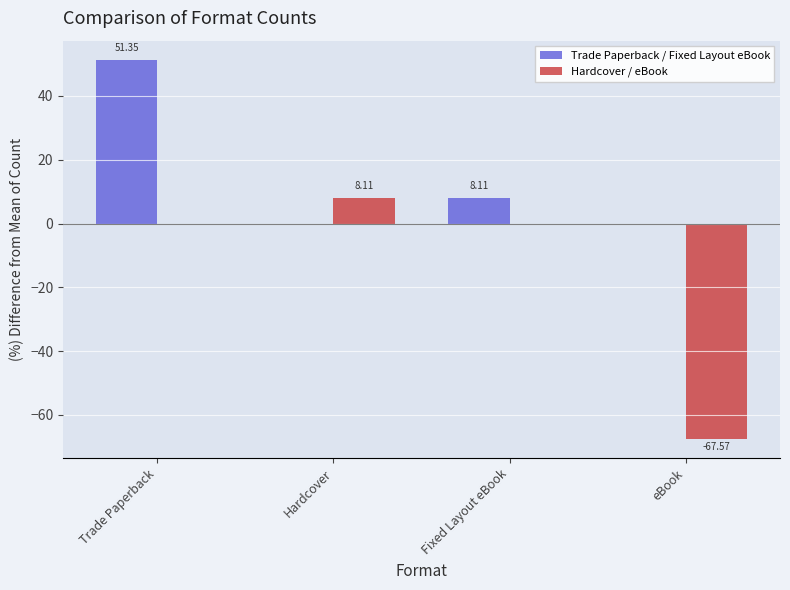

How many groups of bars are there?

4